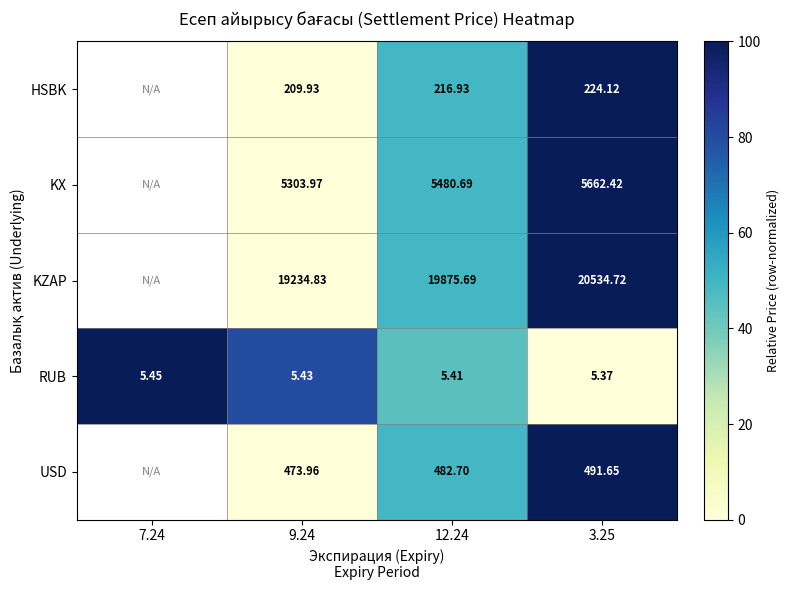

Is the value of HSBK at 3.25 greater than the value of USD at 9.24?

No